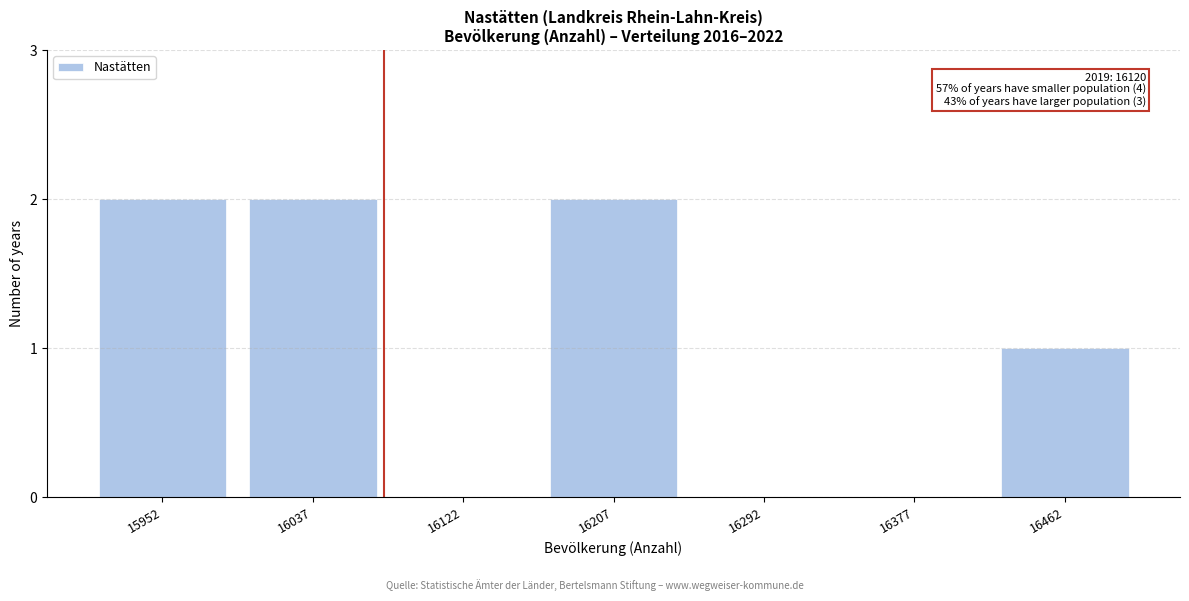

Reading right to left, what are all the values shown in this chart?

16462=1	16377=0	16292=0	16207=2	16122=0	16037=2	15952=2